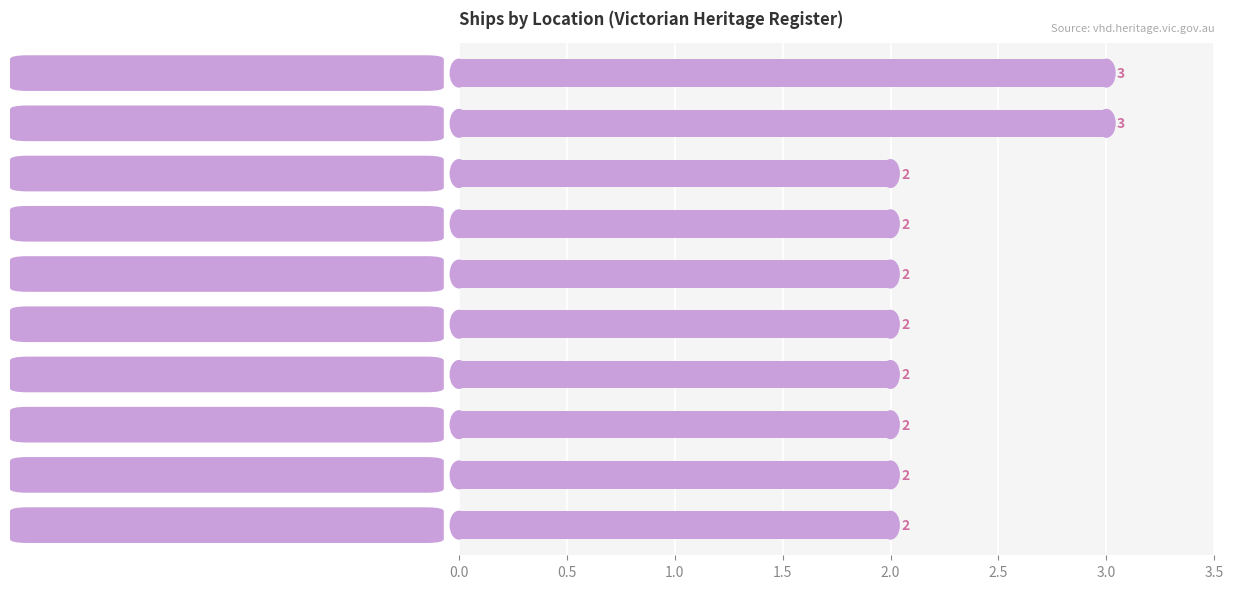

Reading bottom to top, transcribe all the data shown in this chart.

2	2	2	2	2	2	2	2	3	3